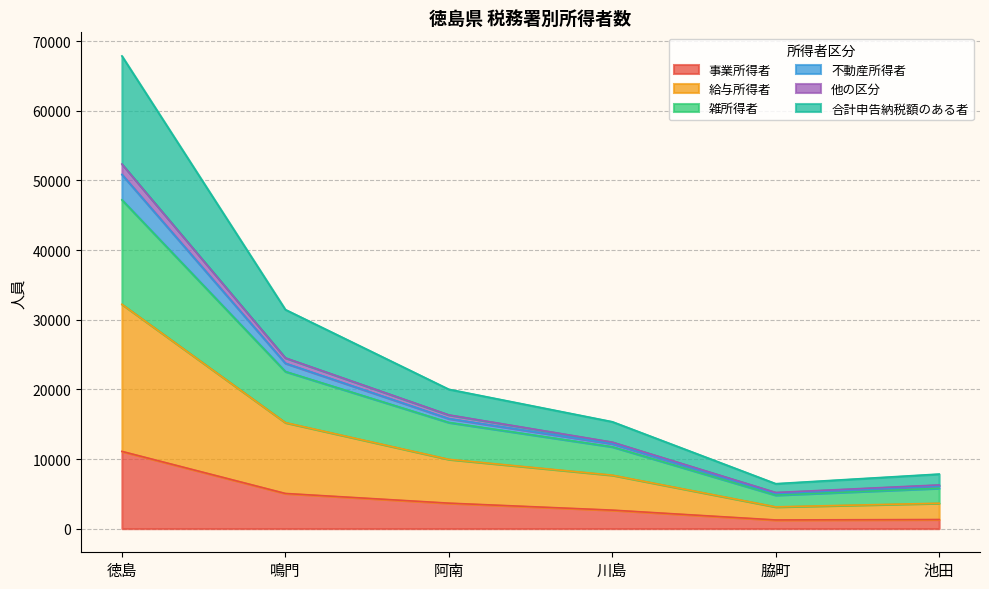

What is the maximum value for 事業所得者?

11094